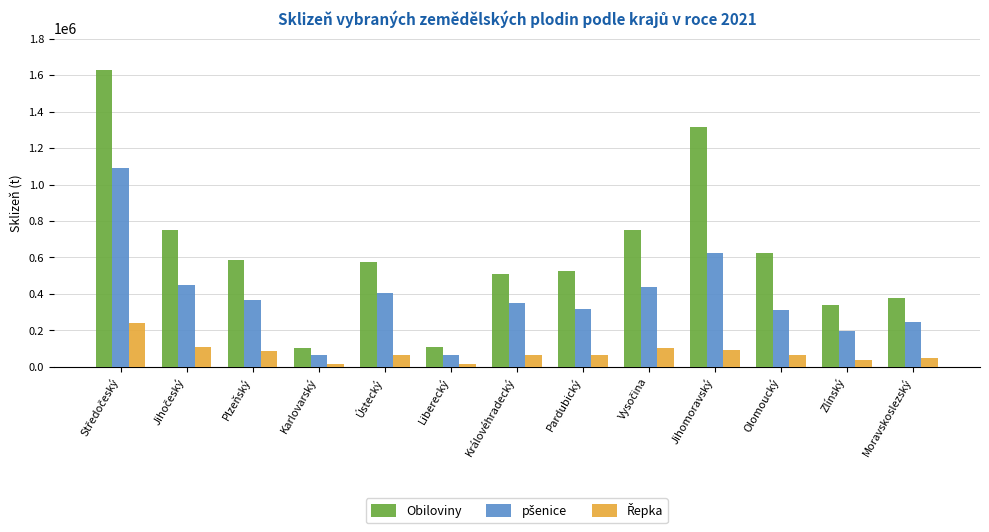

True or false: Obiloviny has a value of 784016.8 at Jihomoravský.

False